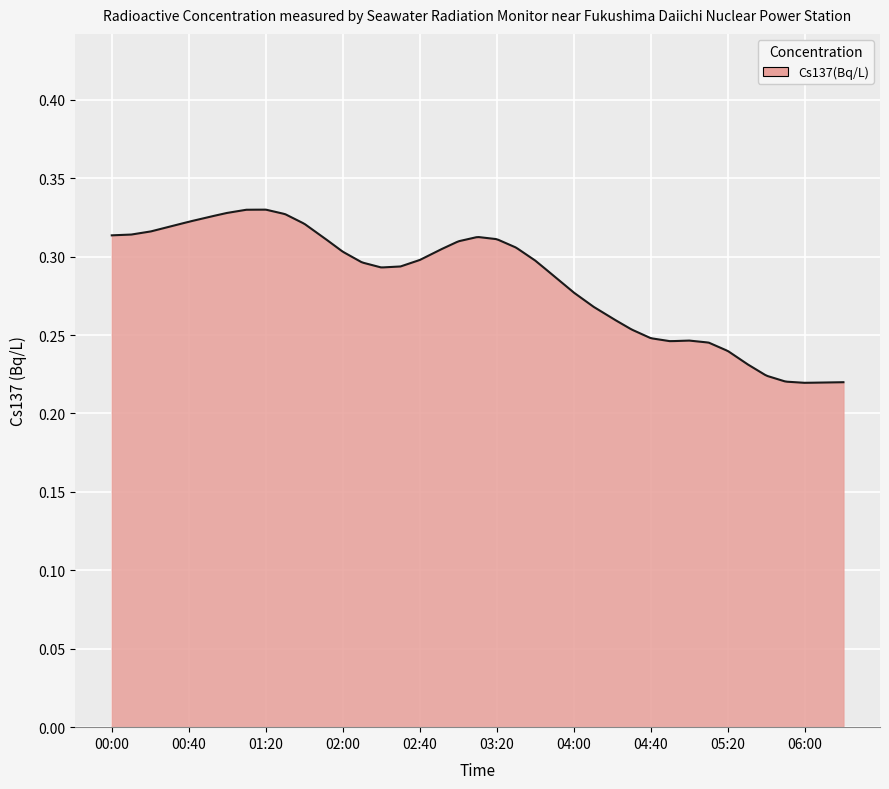

What is the label of the 27th point from the right?

02:00